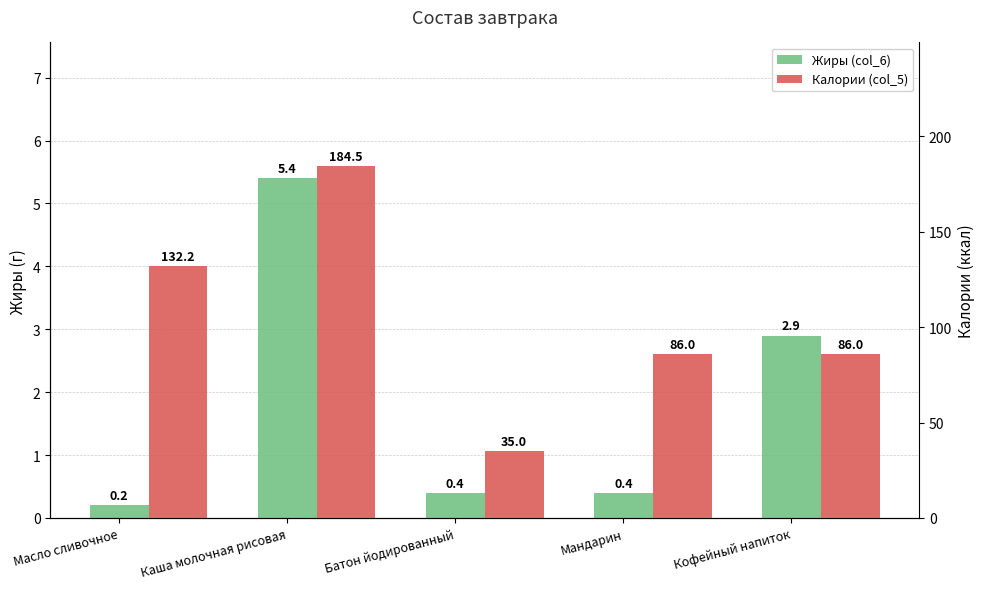

How many bars are there in total?

10